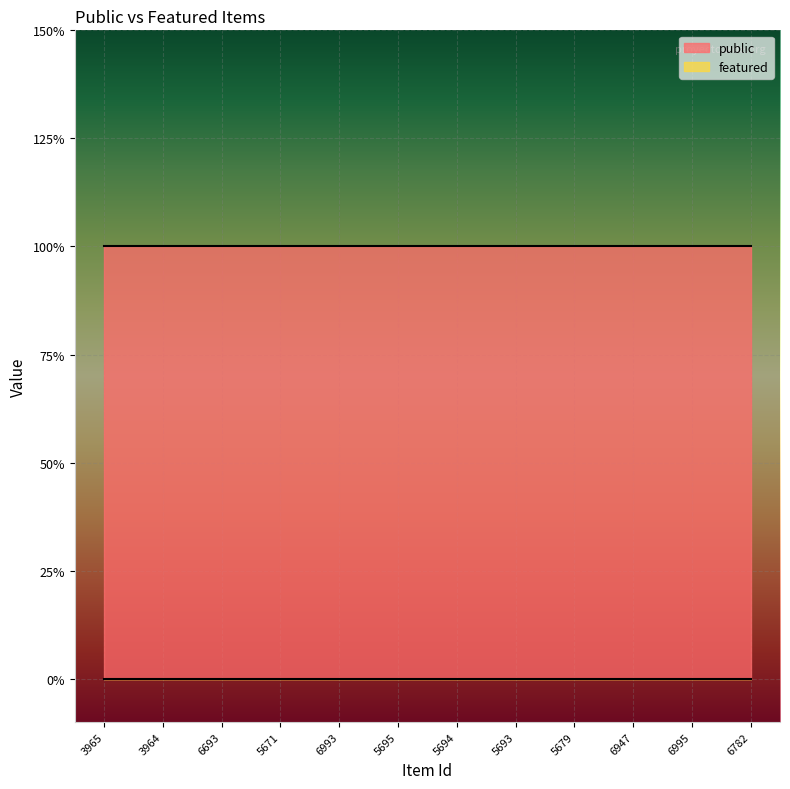

Which category has the highest value across all series?

3965